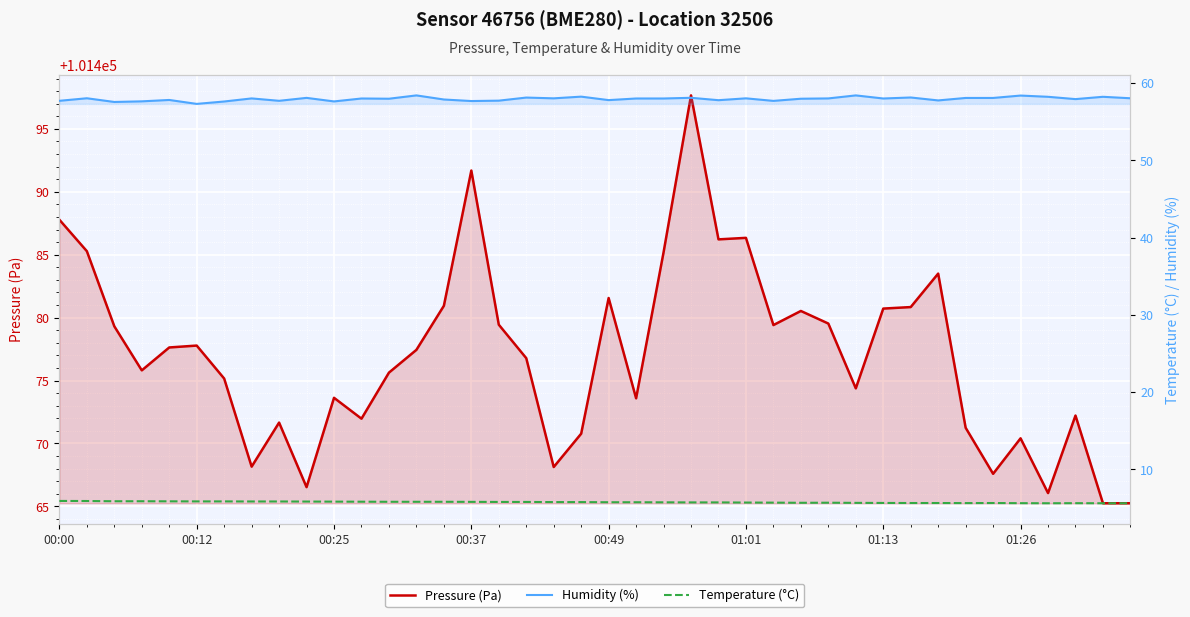

What is the difference between the maximum and second lowest values in the Temperature (°C) series?

0.3